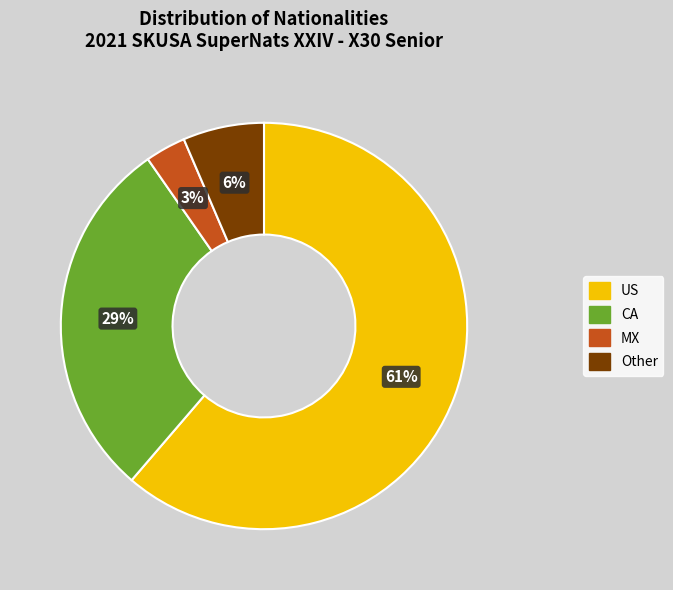

To the nearest percent, what is the average slice percentage?

25%